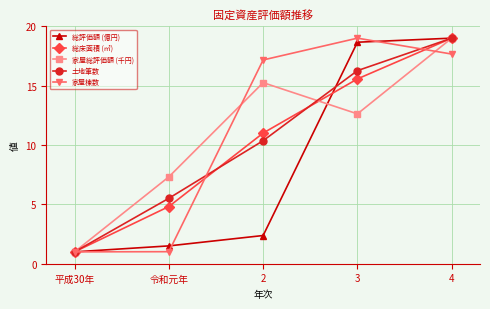

Reading left to right, what are all the values shown in this chart?

総評価額 (億円): 1.0	1.5	2.4	18.7	19.0
総床面積 (㎡): 1.0	4.8	11.0	15.6	19.0
家屋総評価額 (千円): 1.0	7.3	15.3	12.6	19.0
土地筆数: 1.0	5.5	10.4	16.3	19.0
家屋棟数: 1.0	1.0	17.2	19.0	17.7